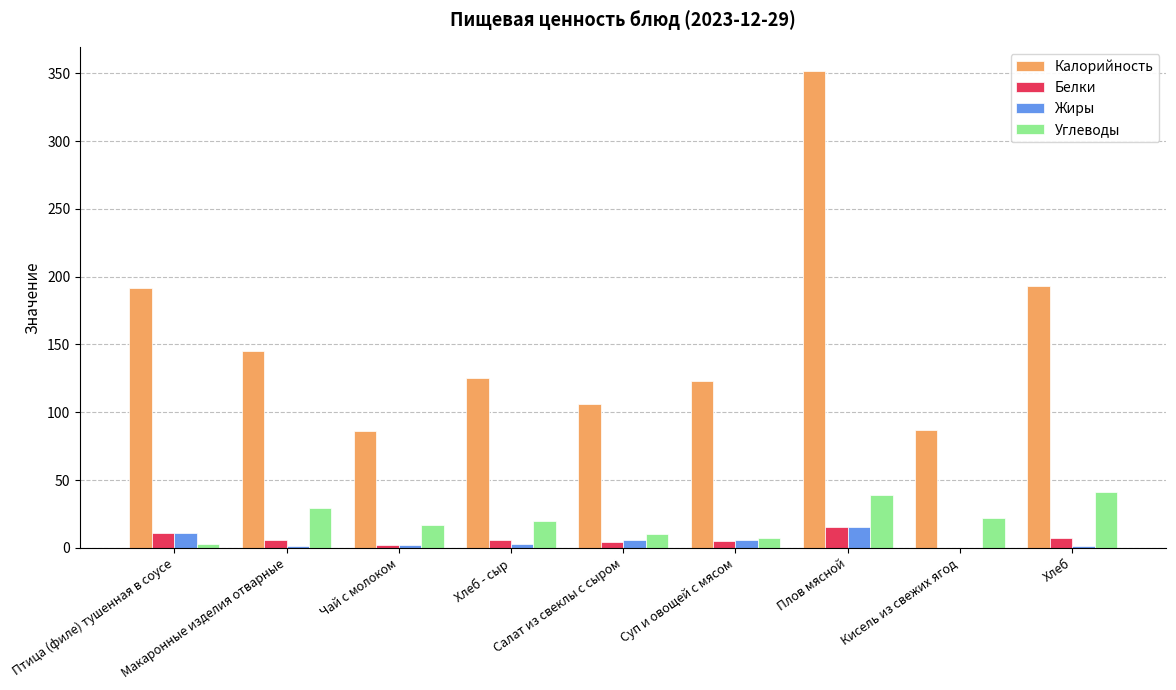

Which series has the widest spread of values?

Калорийность